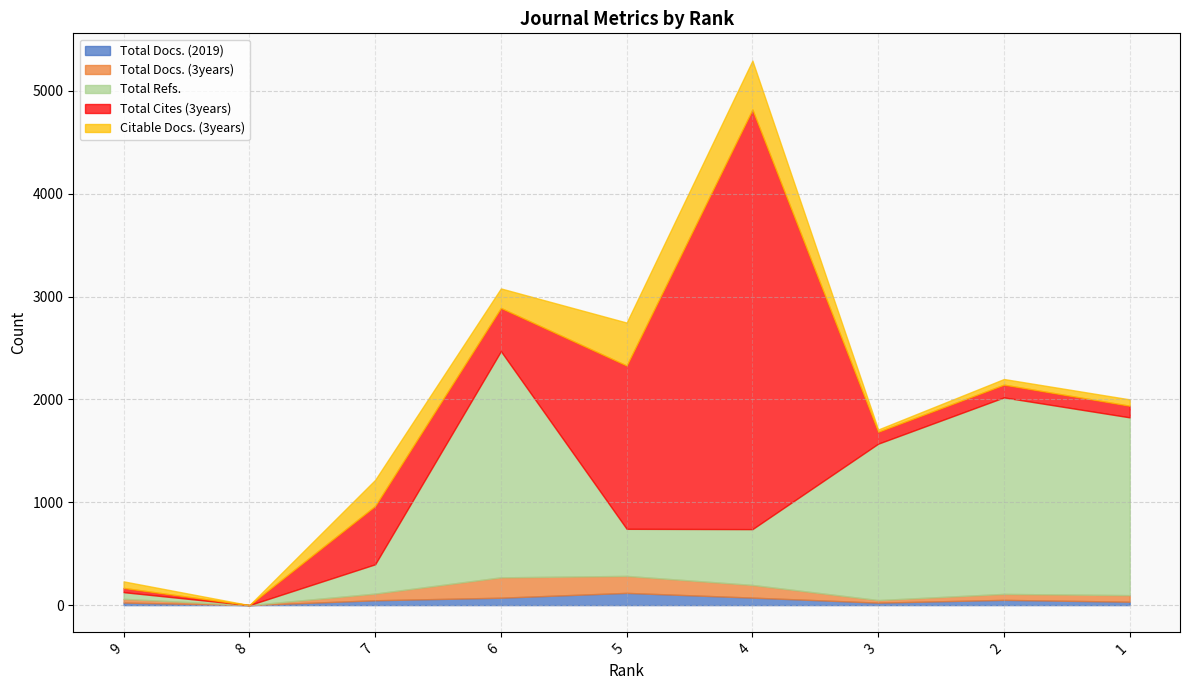

What is the value of the Total Docs. (3years) point at the 5th from the left?

165